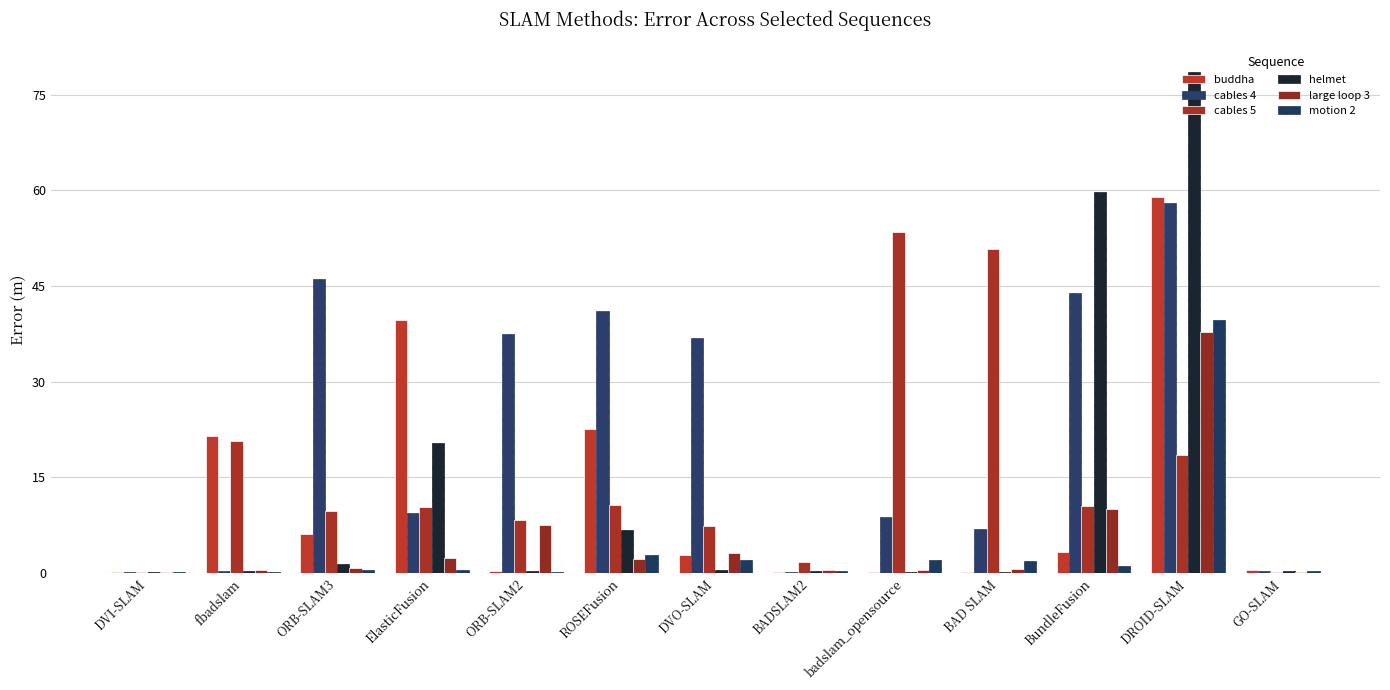

At which category is the sum across all series the highest?

DROID-SLAM